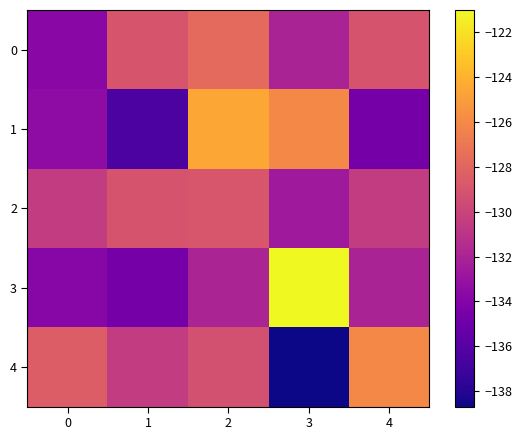

Which label corresponds to the largest value in the chart?

3